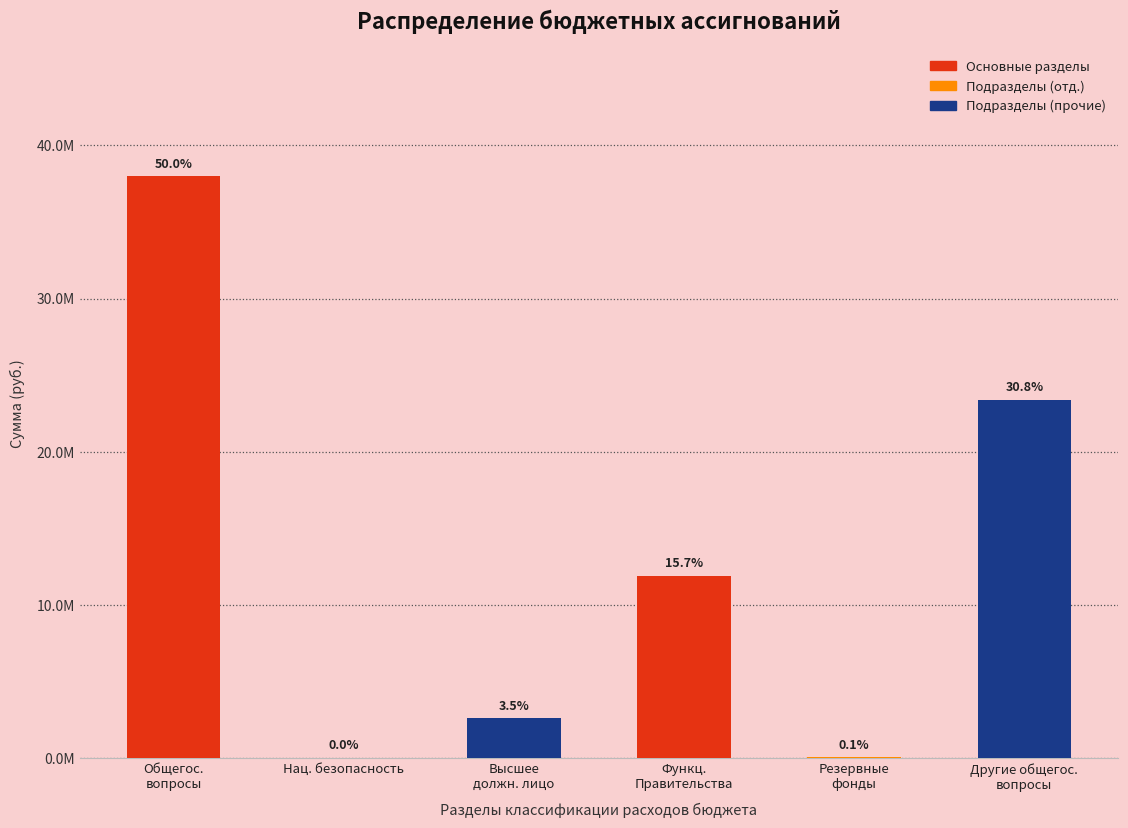

Which category has the highest value across all series?

Общегос.
вопросы